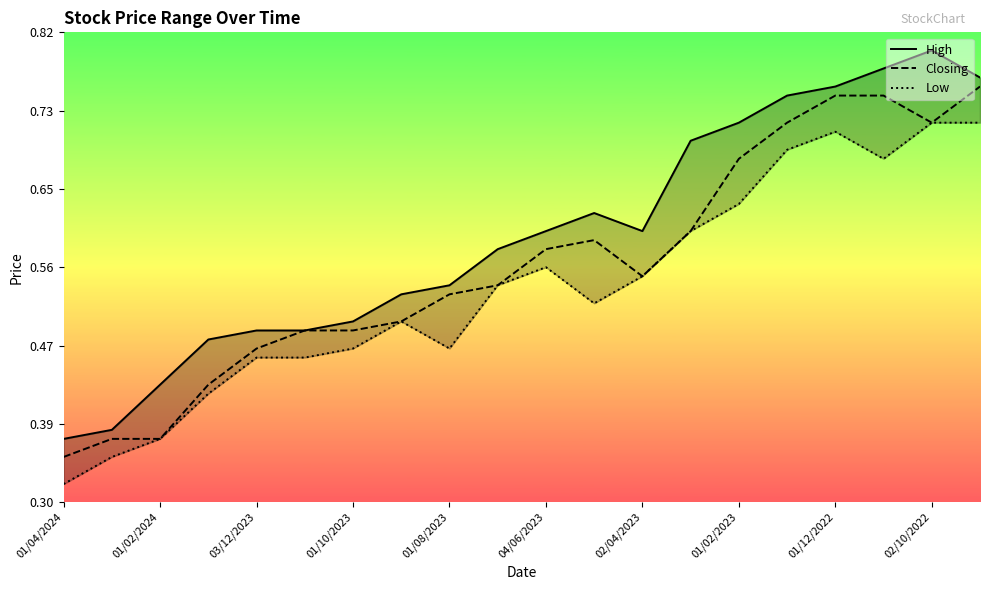

Which series has the widest spread of values?

High